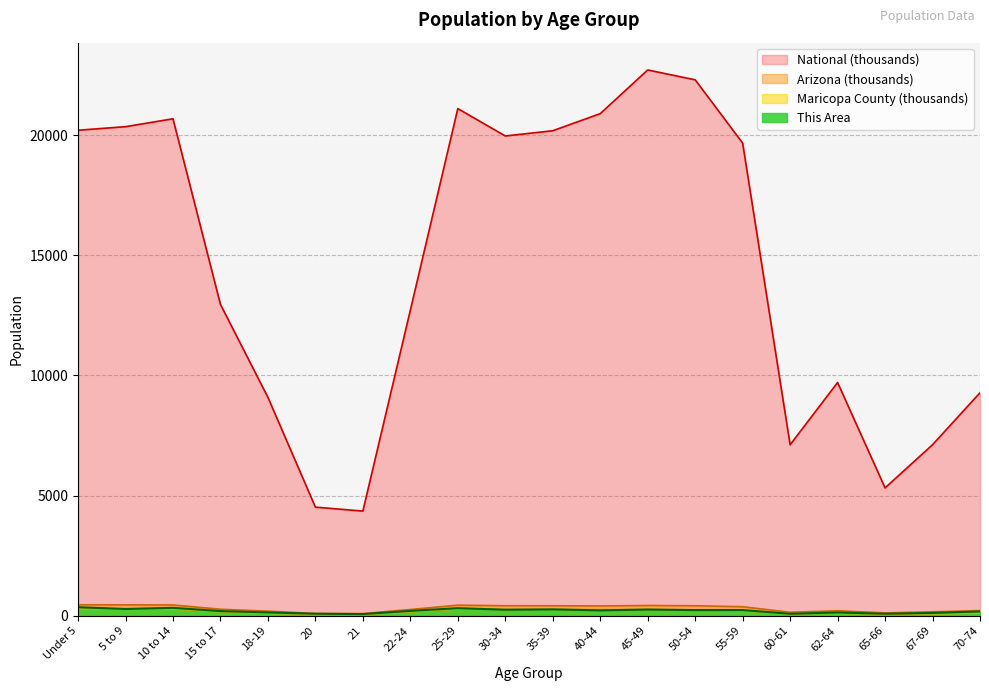

At which category does National reach its first local peak?

10 to 14